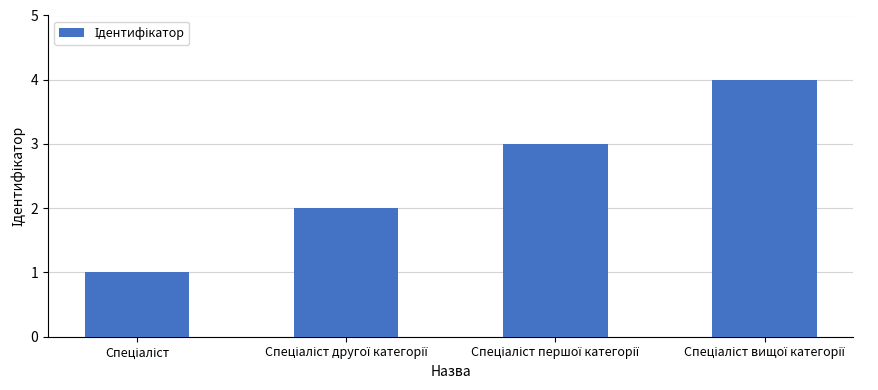

What is the difference between the maximum and minimum values?

3